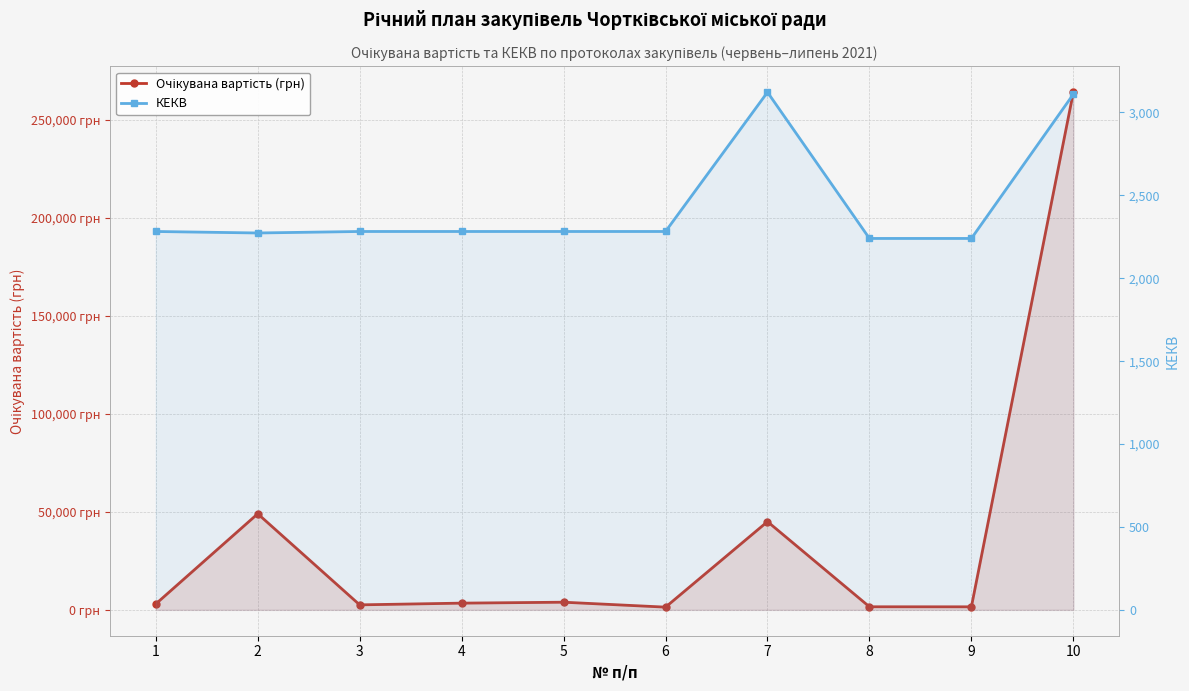

Where is Очікувана вартість (грн) nearest to the value 132688?

2